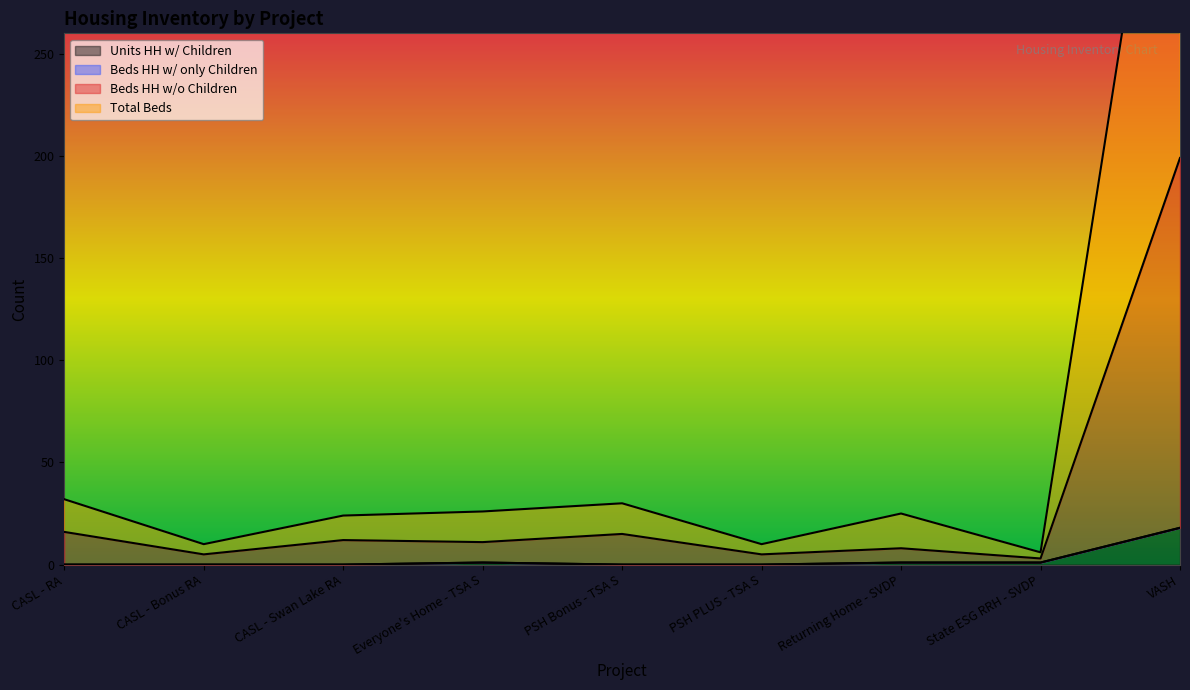

Where does the Total Beds series first go above 25?

CASL - RA